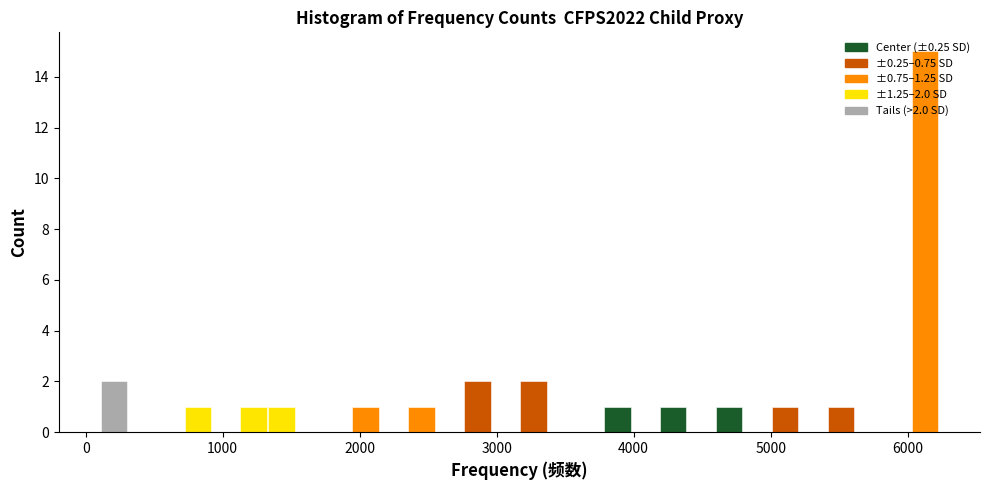

Read against the x-axis, roughly where is the centre of the tallest bar?

6100